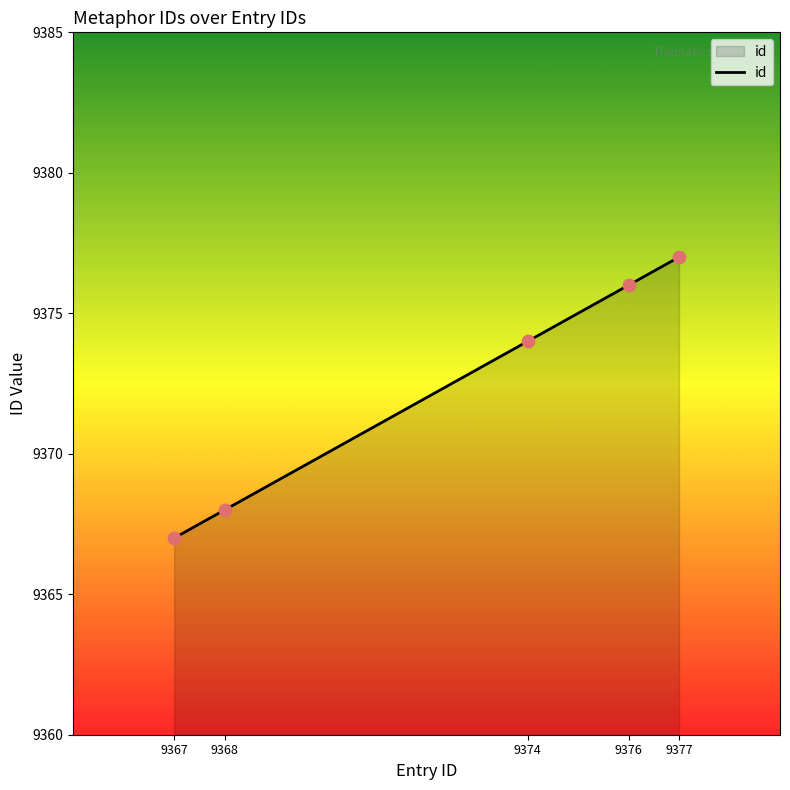

Between 9377 and 9374, which is larger?

9377